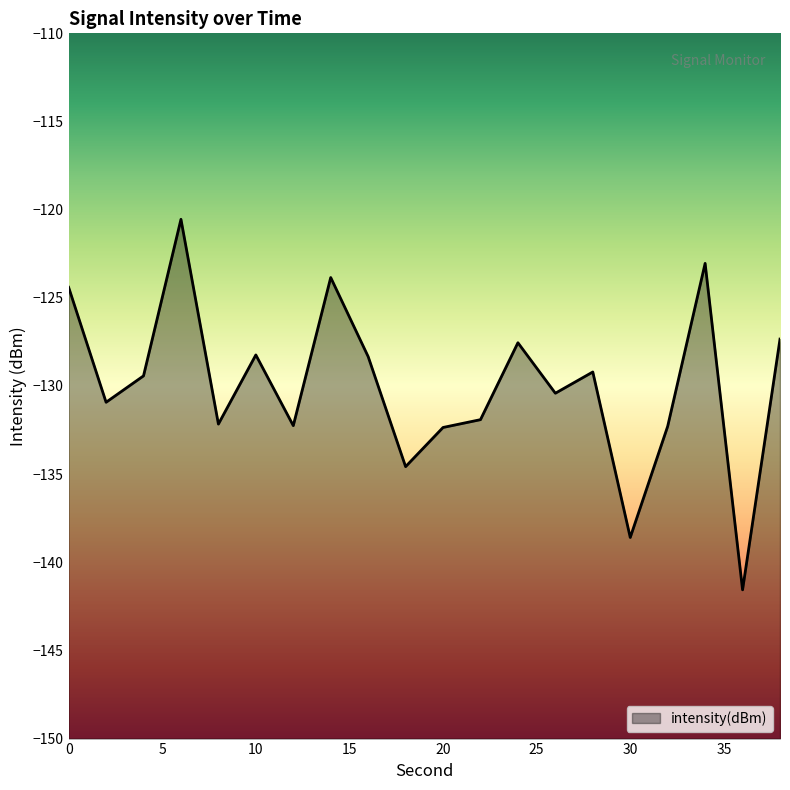

Which category has the highest value across all series?

6